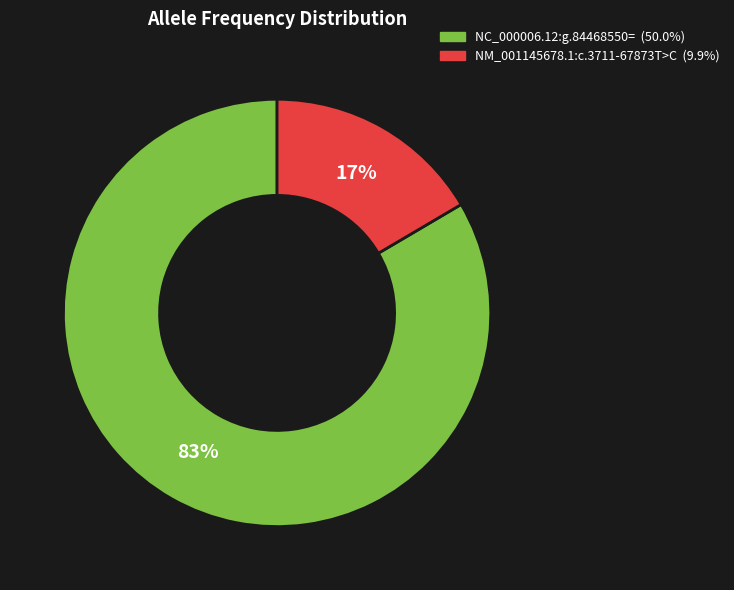

What is the smallest slice in the pie chart?

NM_001145678.1:c.3711-67873T>C